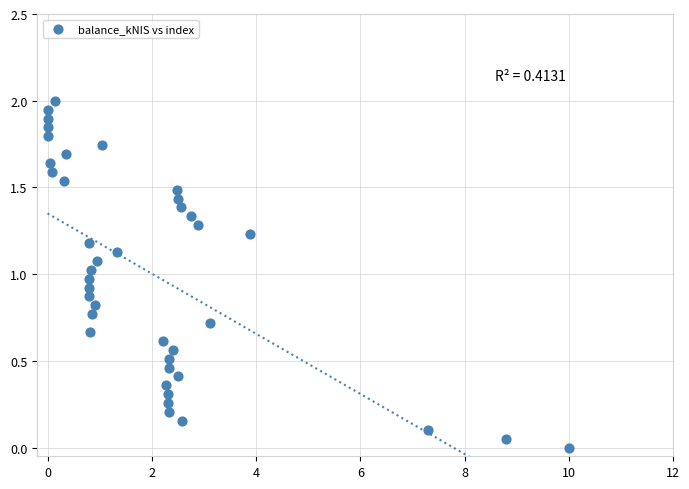

What is the range of X values (max minus min)?

10.0